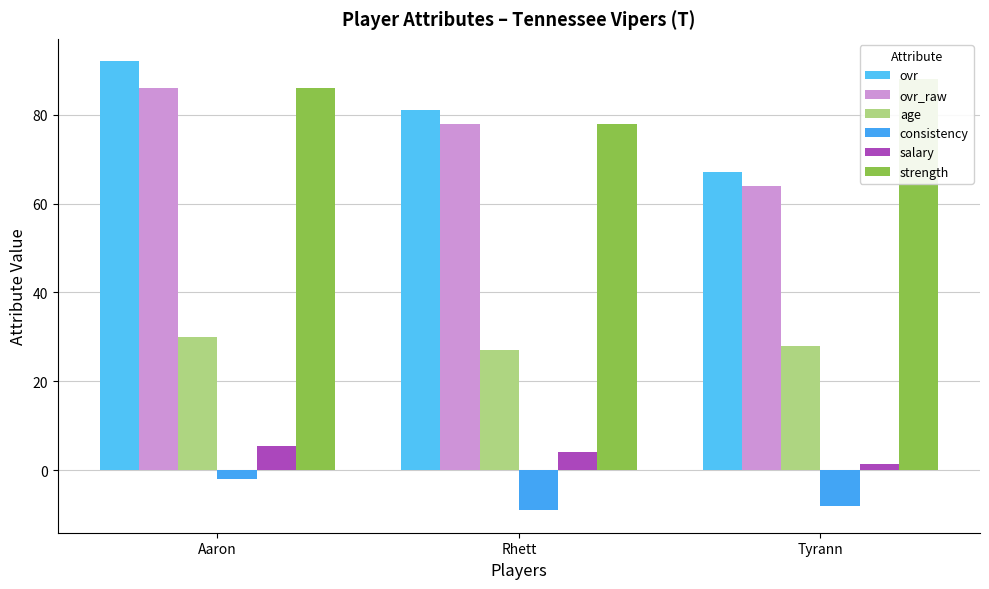

At which category is the sum across all series the highest?

Aaron